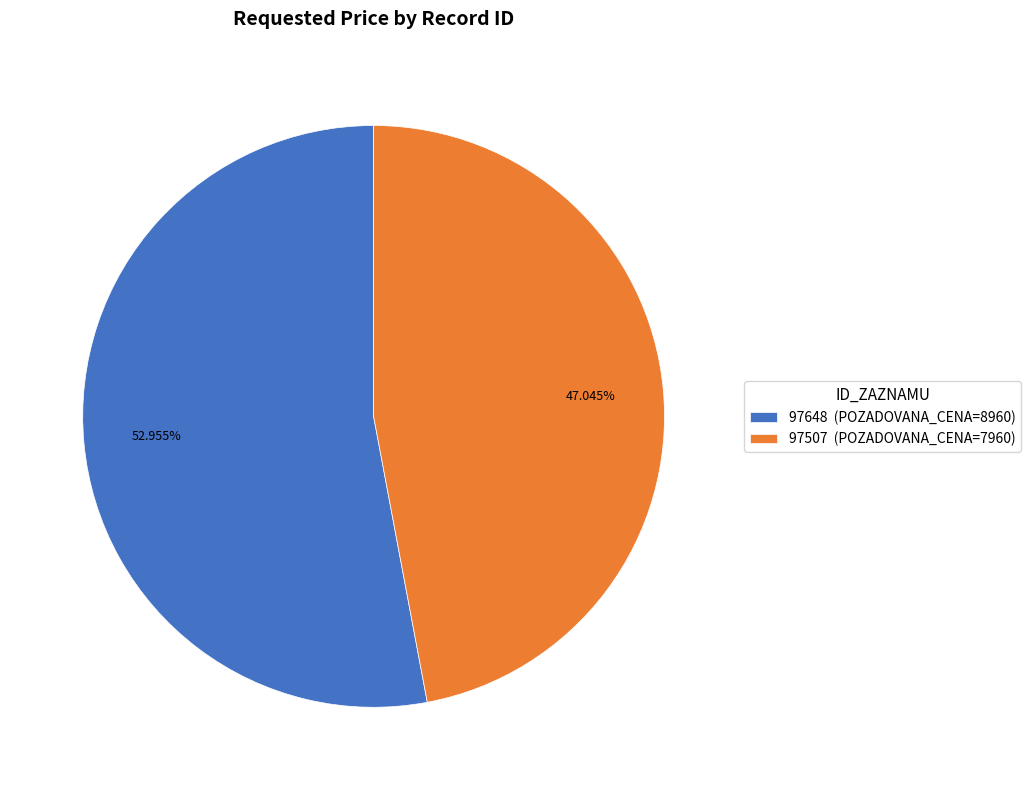

Count the number of slices in the pie.

2